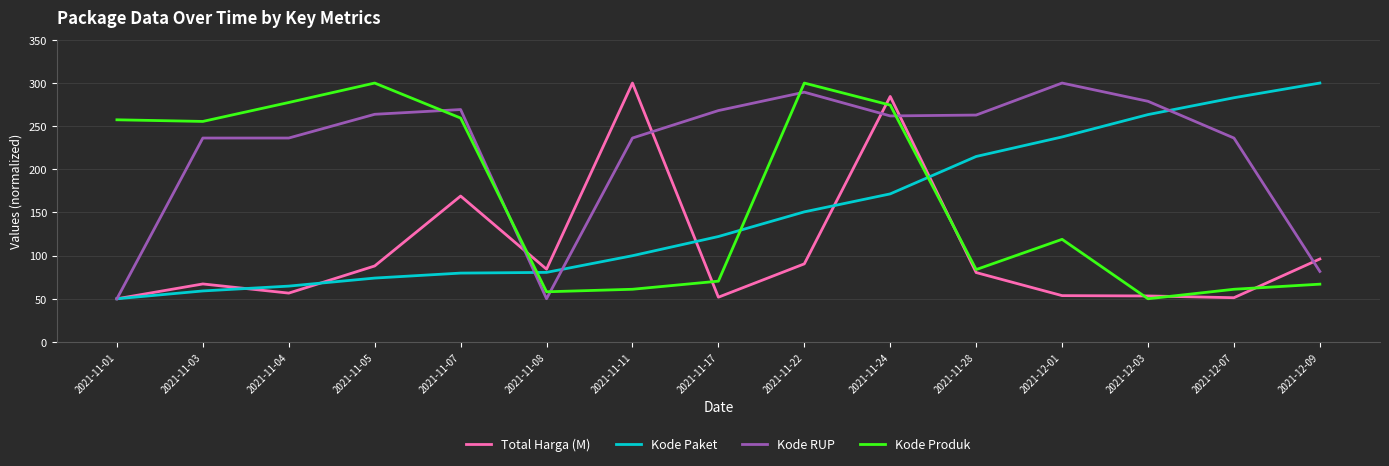

What is the difference between the highest and lowest values at 2021-11-17?

216.3